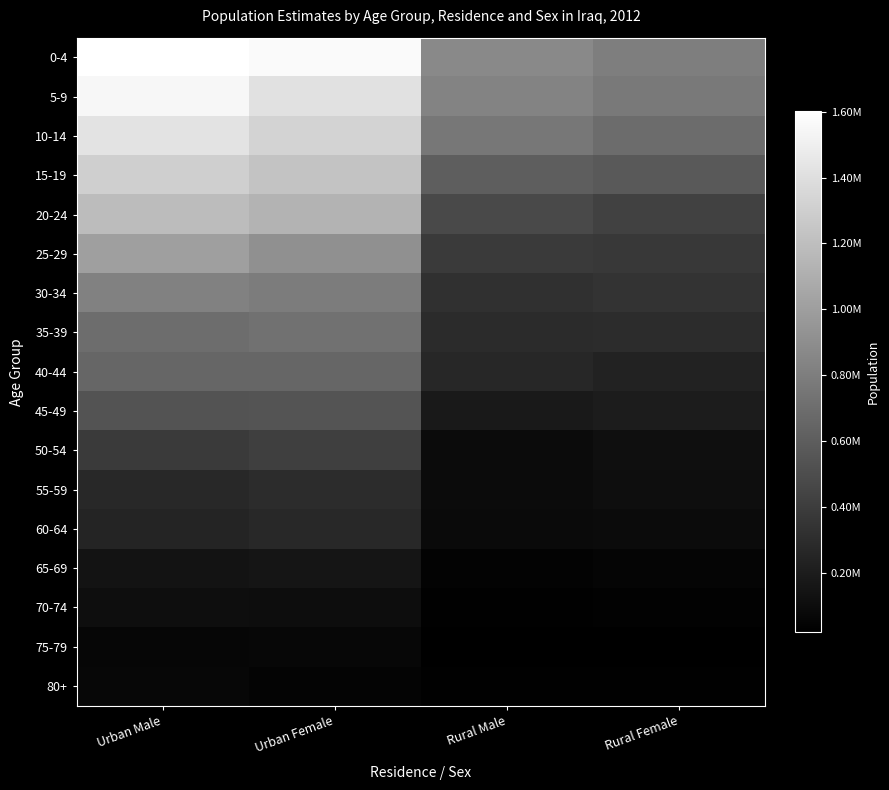

Which series has the widest spread of values?

0-4